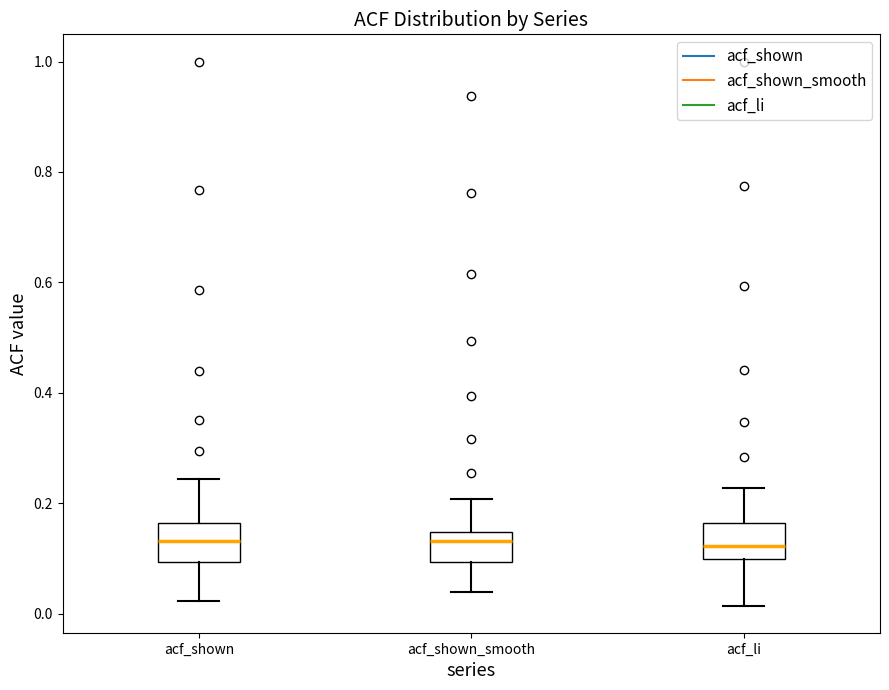

Where does the upper whisker of the box for acf_shown end on the y-axis? The values are not printed on the chart, so give them approximately, as read against the axis.

0.24